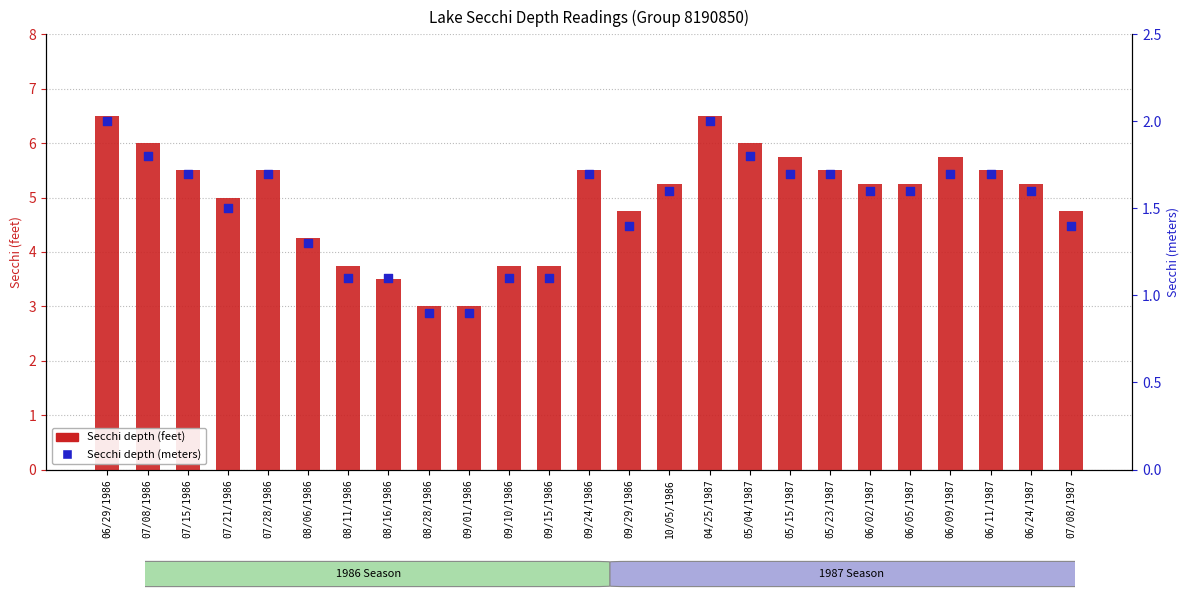

What are all the series names shown in the legend?

Secchi depth (feet), Secchi depth (meters)